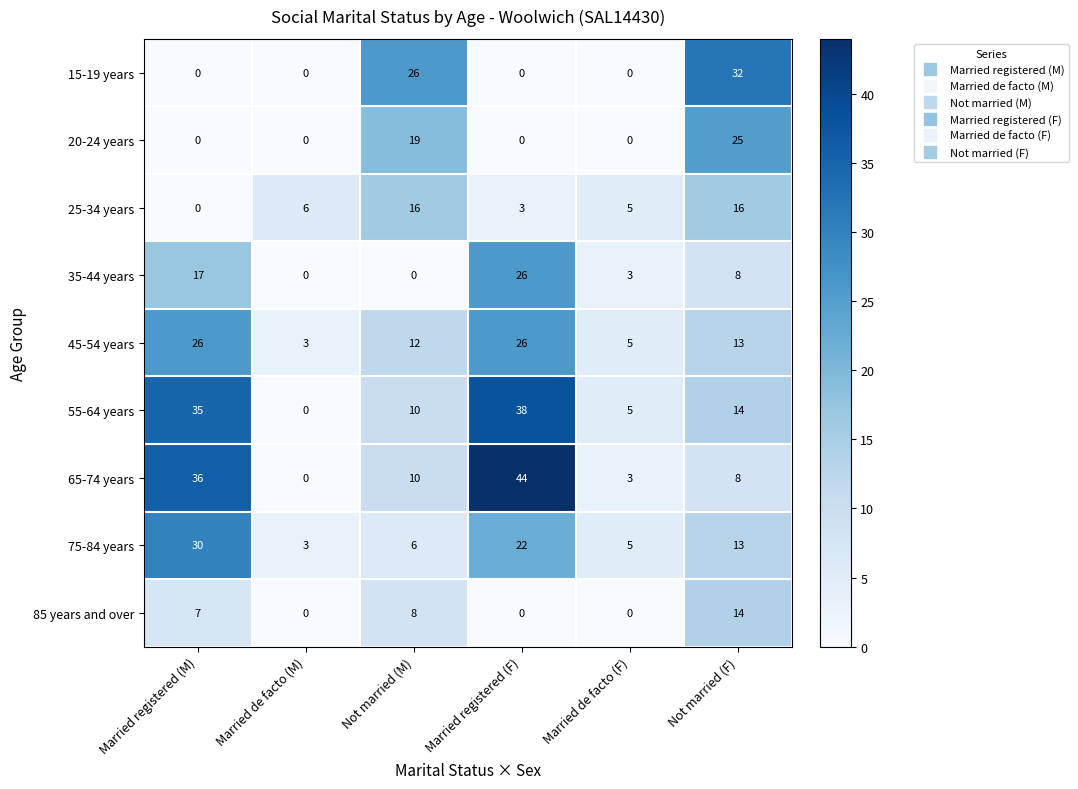

List the labels in order of 65-74 years value, largest first.

Married registered (F), Married registered (M), Not married (M), Not married (F), Married de facto (F), Married de facto (M)